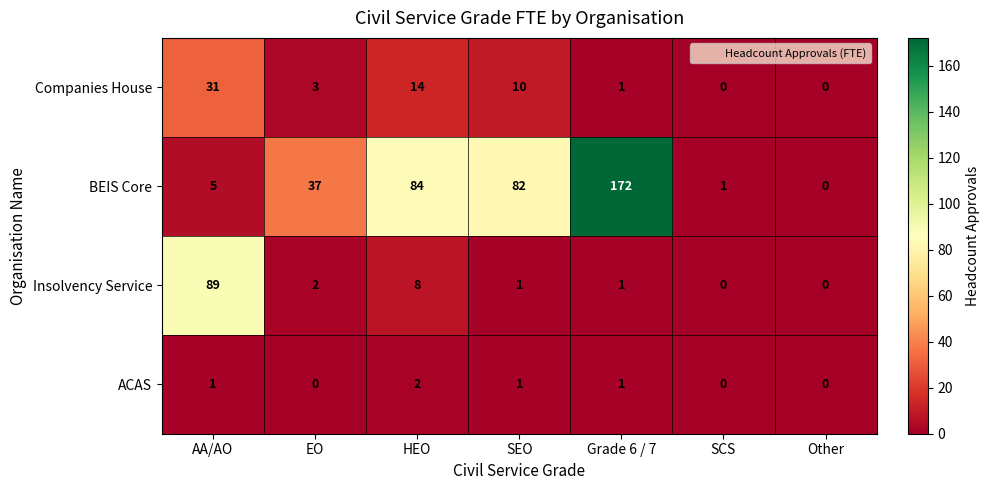

Reading left to right, transcribe all the data shown in this chart.

Companies House: AA/AO=31	EO=3	HEO=14	SEO=10	Grade 6 / 7=1	SCS=0	Other=0
BEIS Core: AA/AO=5	EO=37	HEO=84	SEO=82	Grade 6 / 7=172	SCS=1	Other=0
Insolvency Service: AA/AO=89	EO=2	HEO=8	SEO=1	Grade 6 / 7=1	SCS=0	Other=0
ACAS: AA/AO=1	EO=0	HEO=2	SEO=1	Grade 6 / 7=1	SCS=0	Other=0